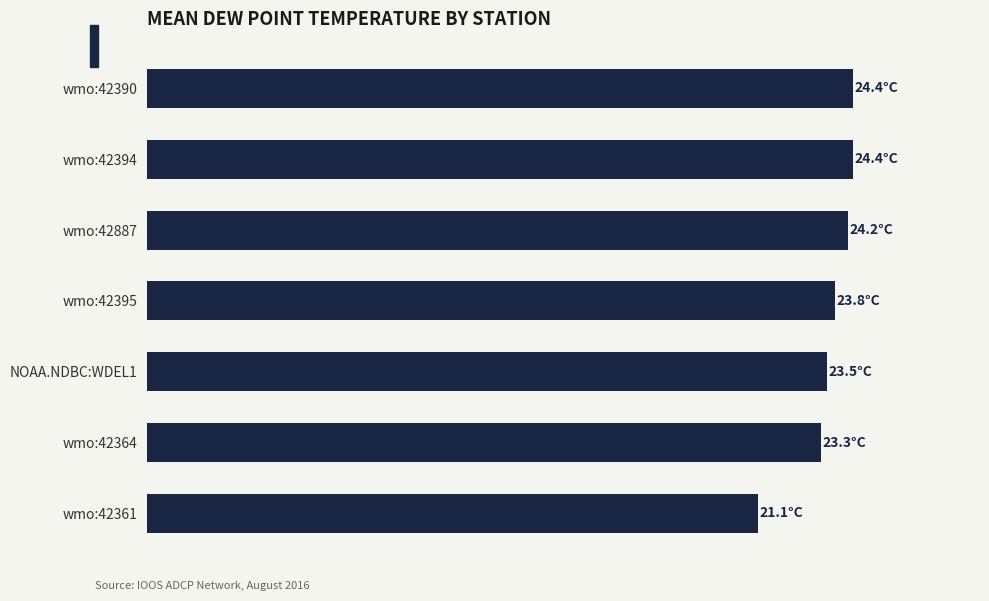

Are the bars horizontal?

Yes